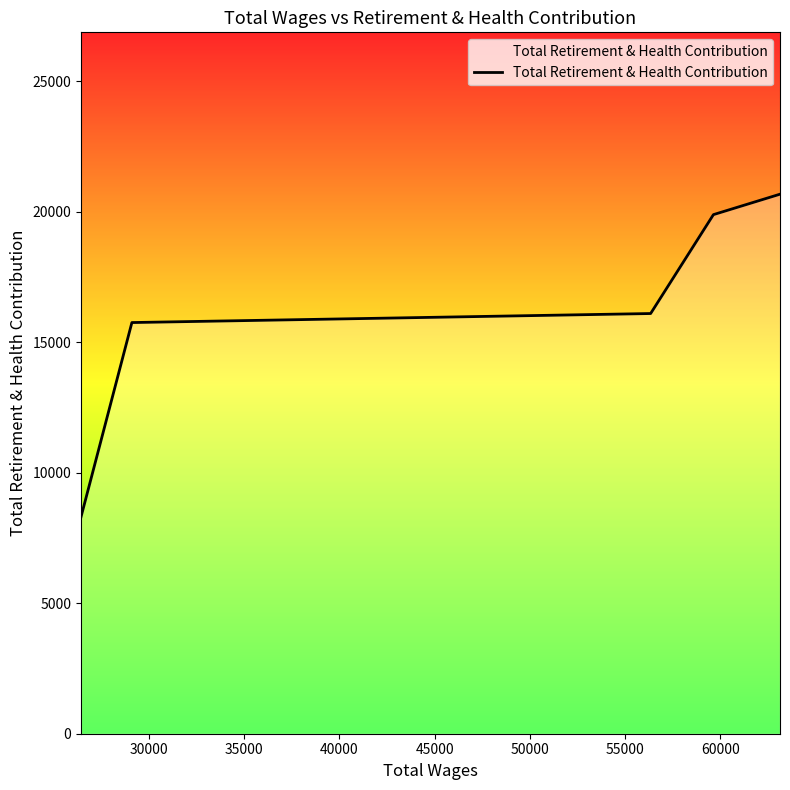

Does the chart display data point markers on the line(s)?

No